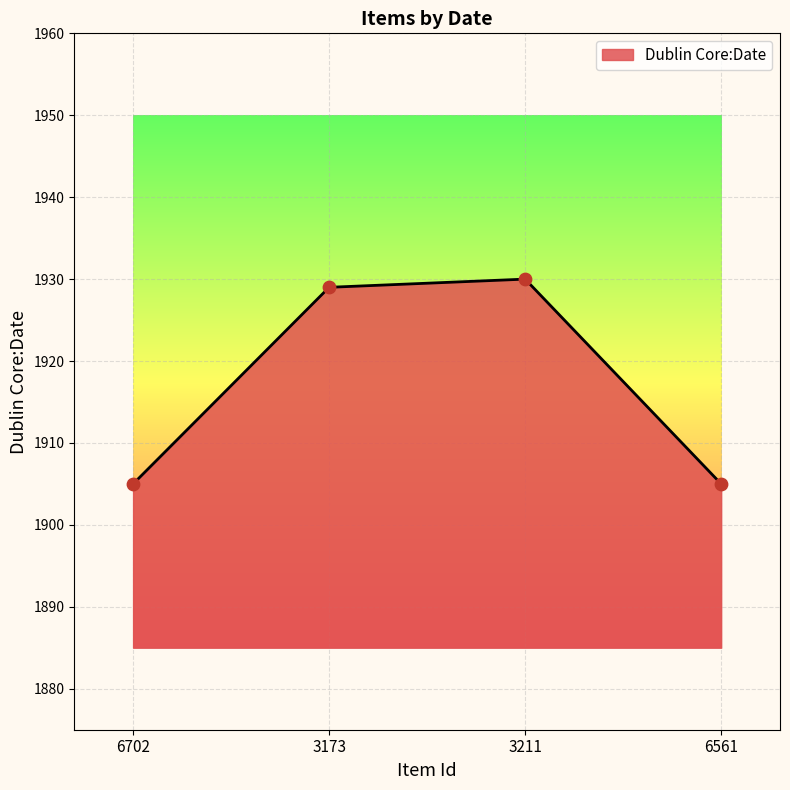

What is the ratio of the value at 6561 to the value at 6702?

1.0